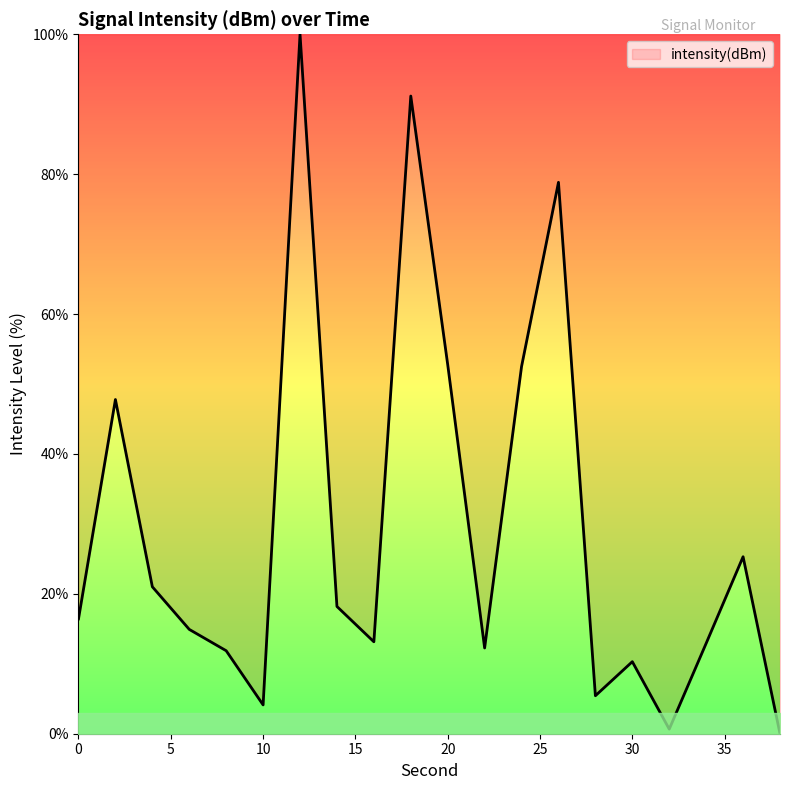

What is the difference between the maximum and minimum values?

100.0